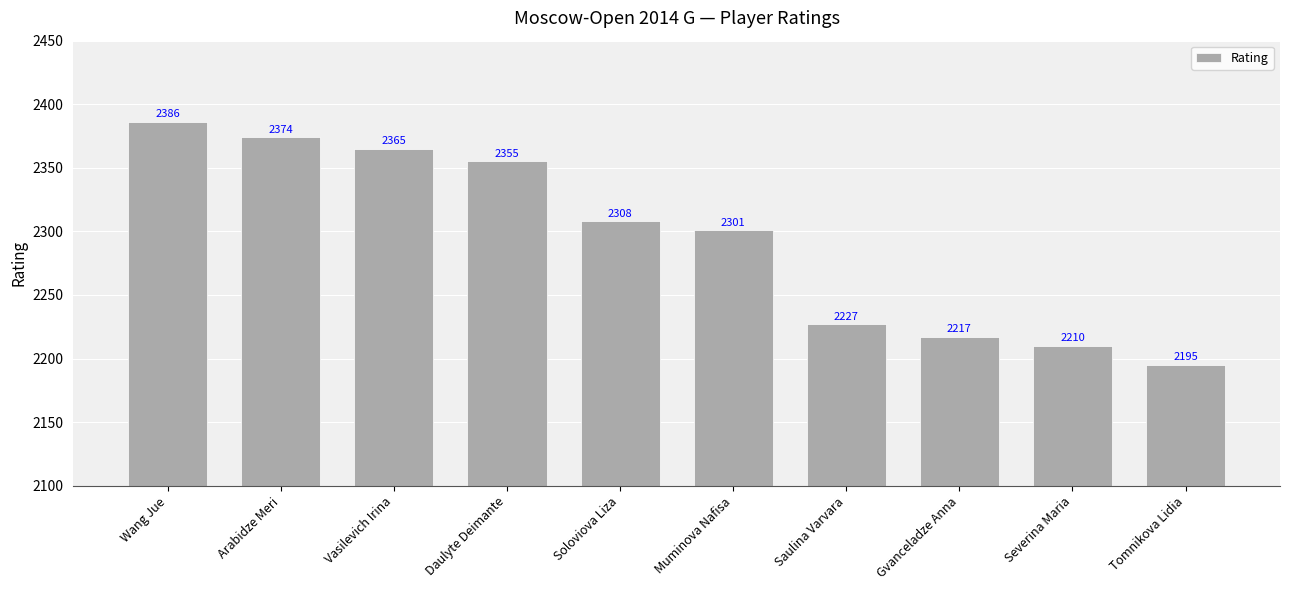

What is the sum of all values?

22938